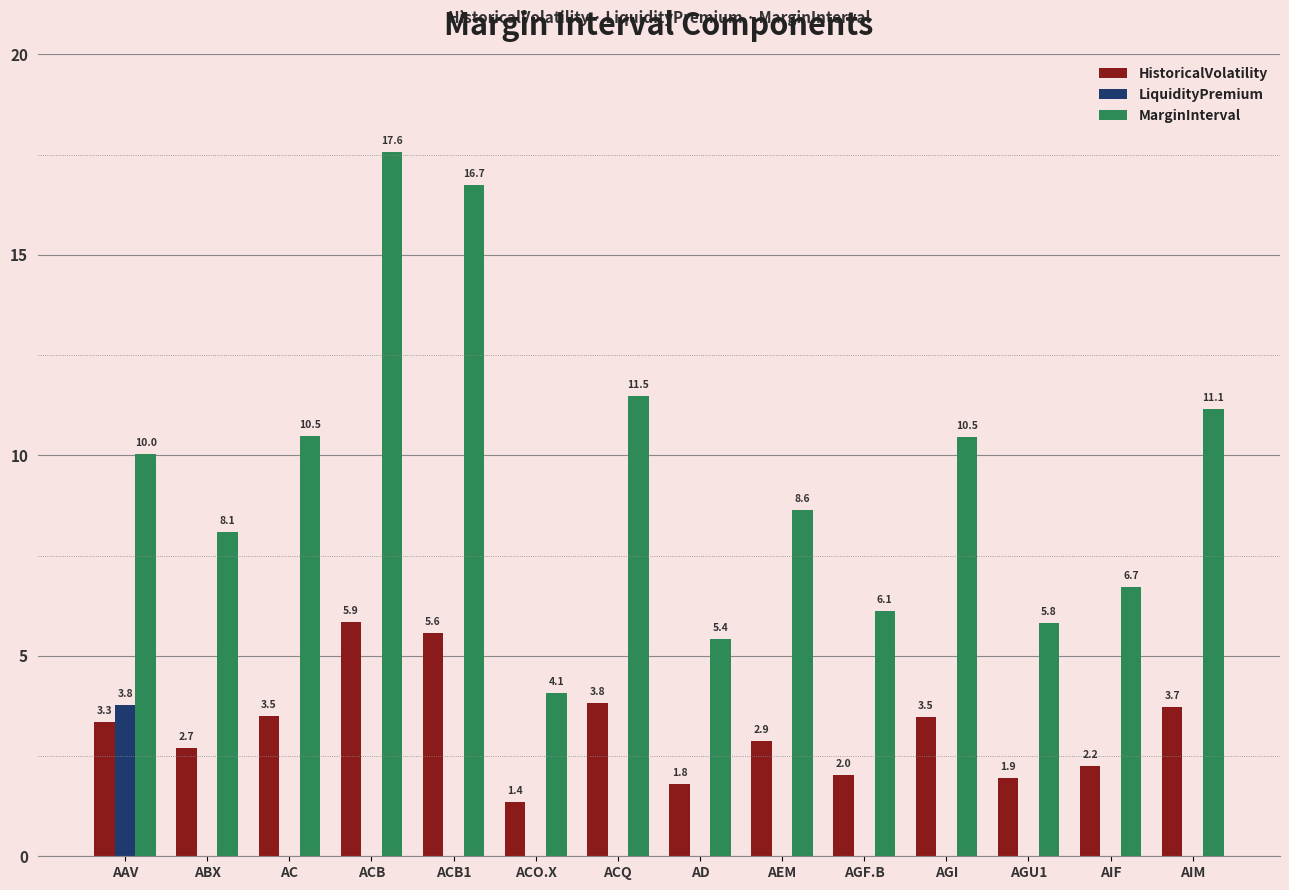

Is it true that MarginInterval equals 6.1 at AGF.B?

True